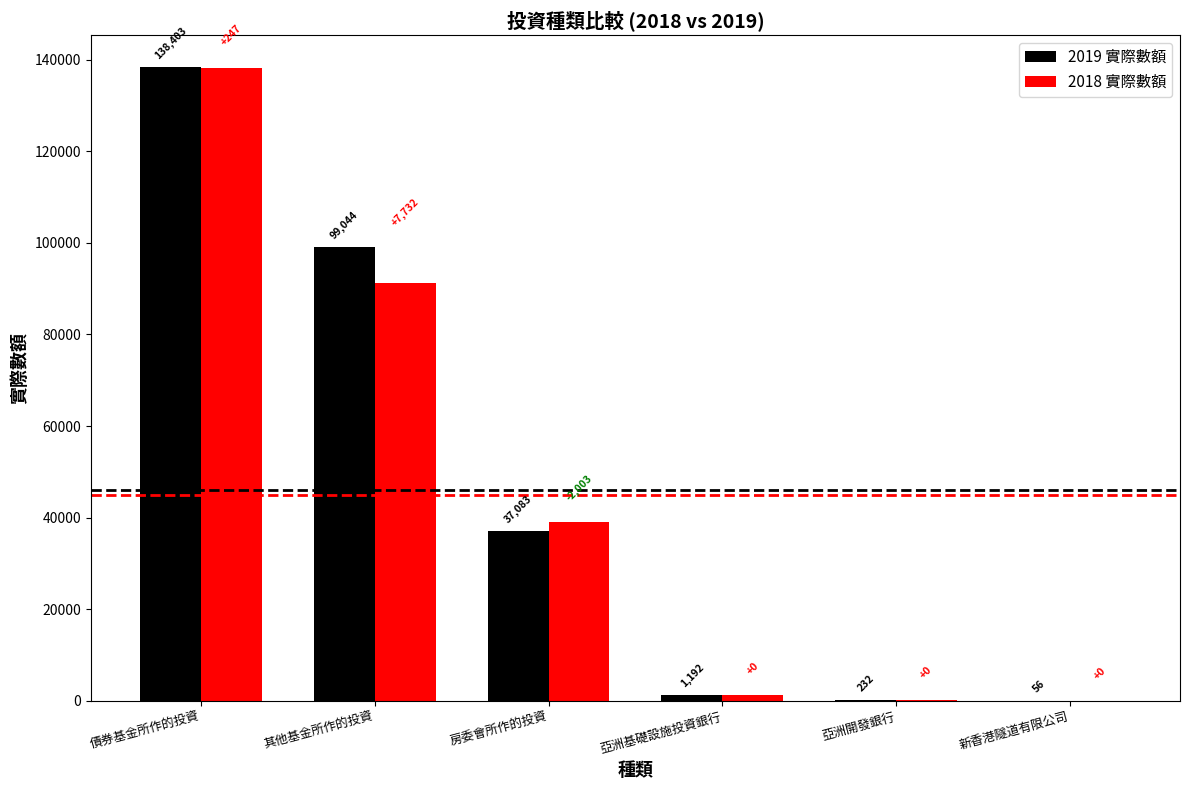

Count the number of data series in this chart.

2